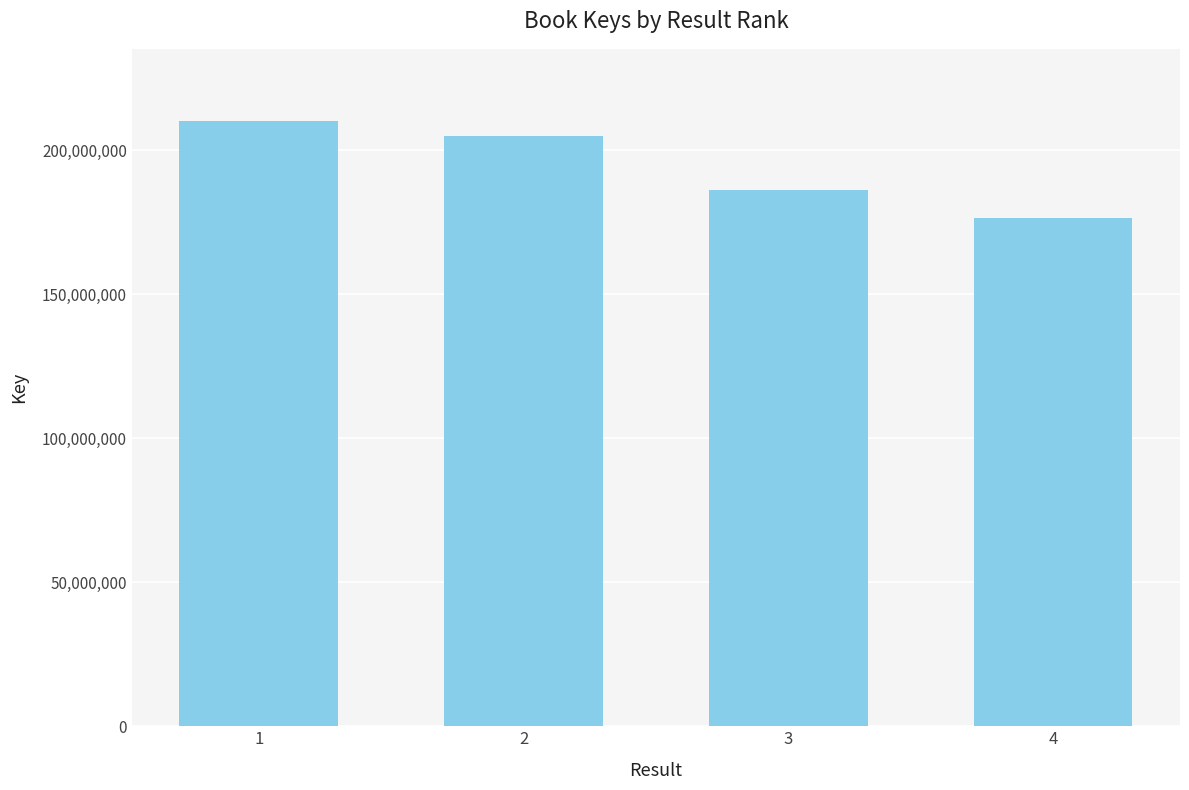

At which label is the value closest to 193219510?

3